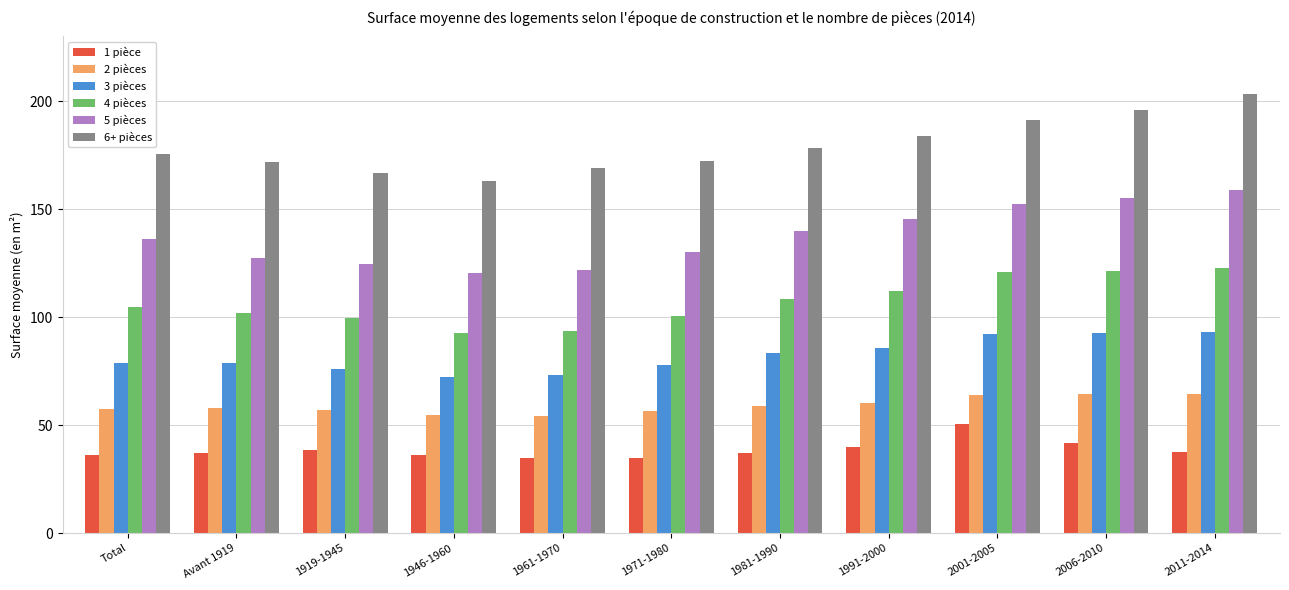

Which series changed the most between 1971-1980 and 2001-2005?

5 pièces